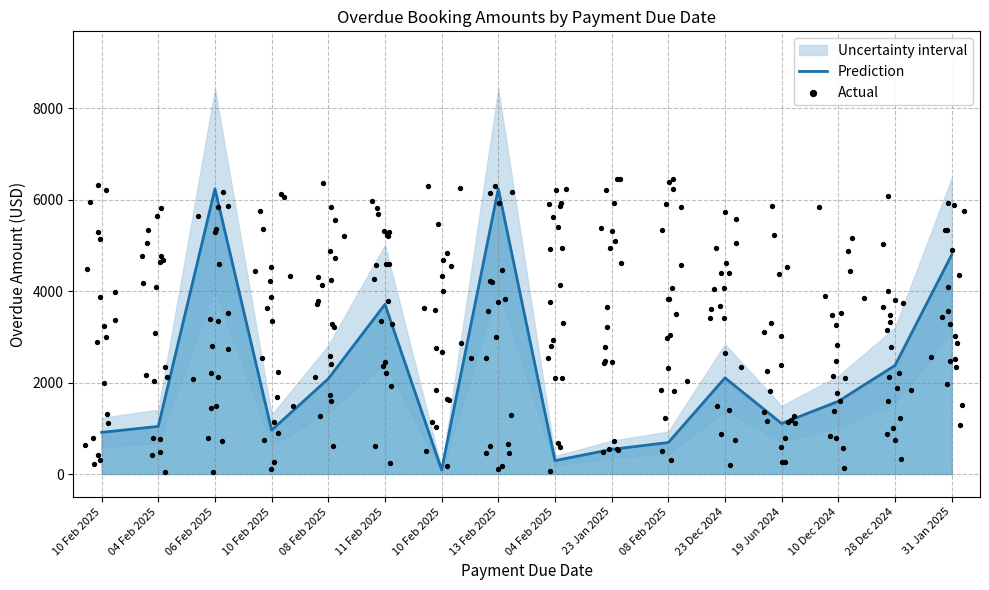

Approximately how many times larger is the value at 19 Jun 2024 compared to 10 Feb 2025?

11.9